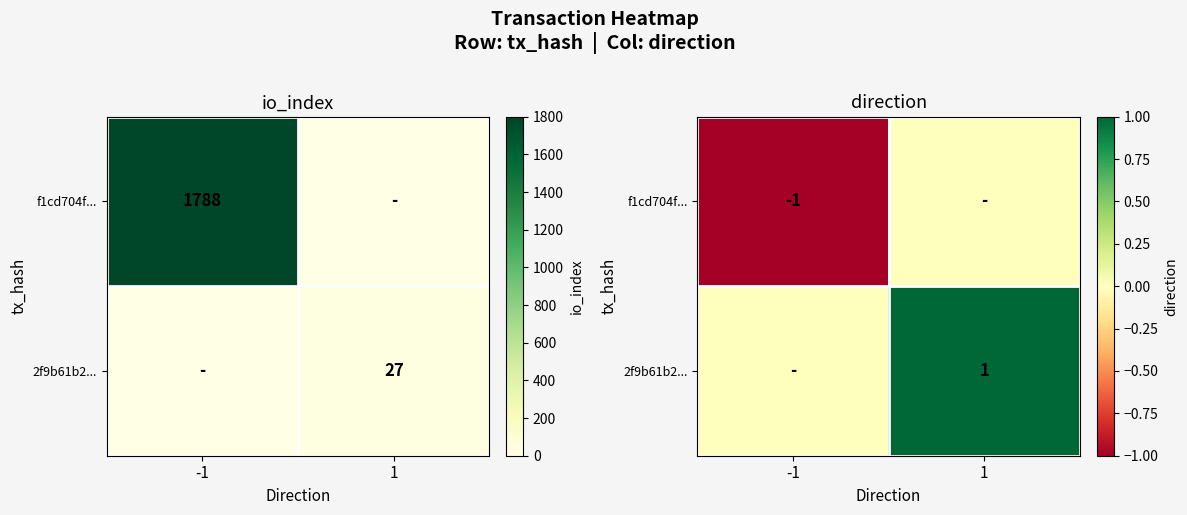

Is it true that 2f9b61b2... equals 2 at 1?

False